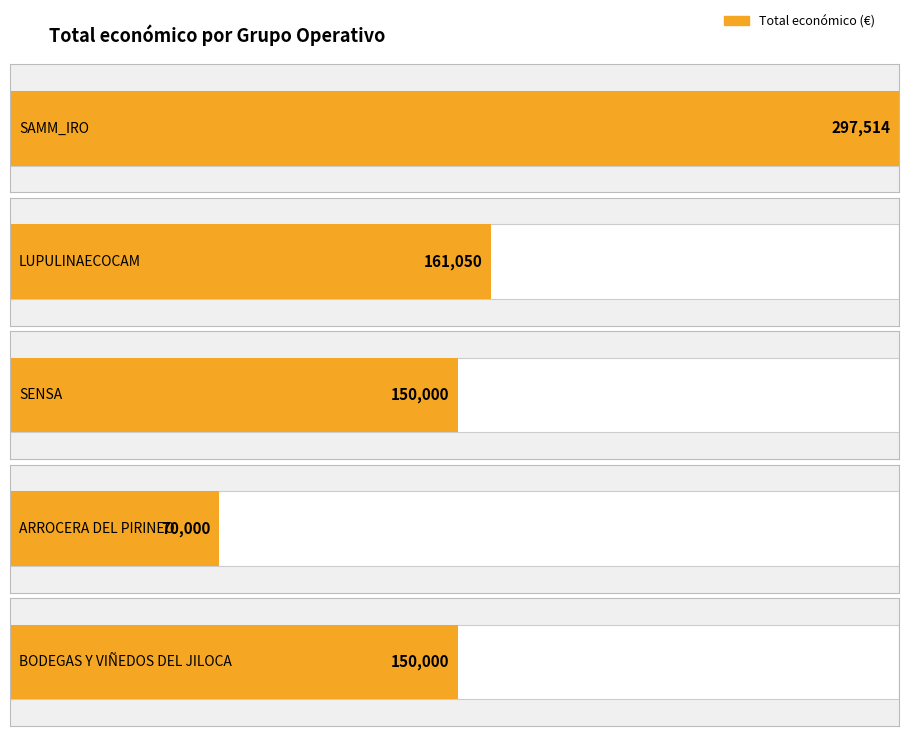

Is it true that the value at ARROCERA DEL PIRINEO is 15843?

False